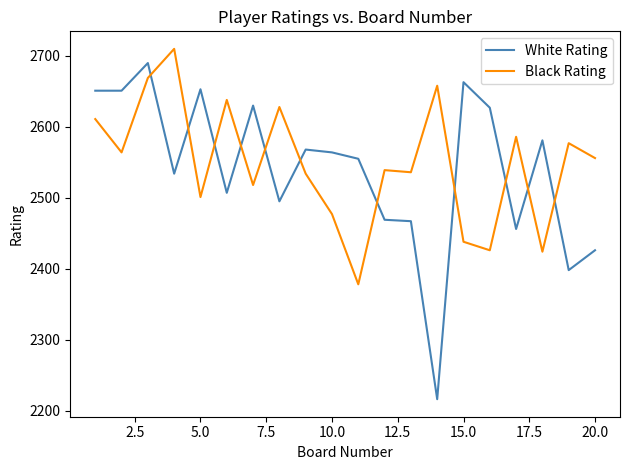

Which series has the widest spread of values?

White Rating